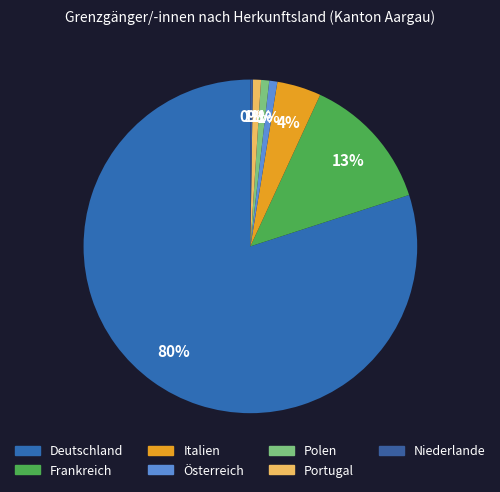

What is the majority slice?

Deutschland